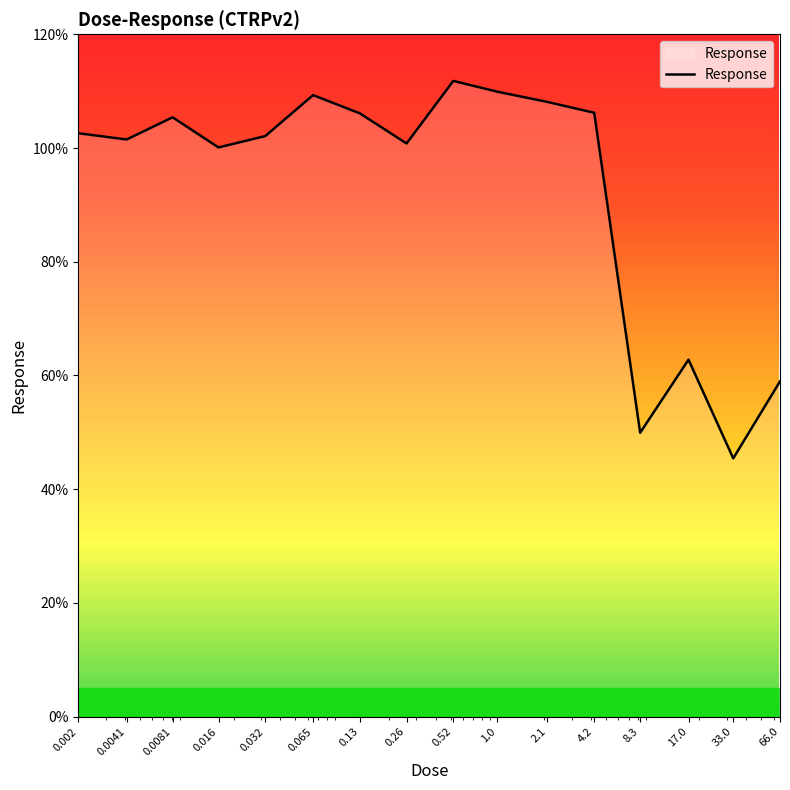

True or false: the data has more than 1 interior local peaks.

True